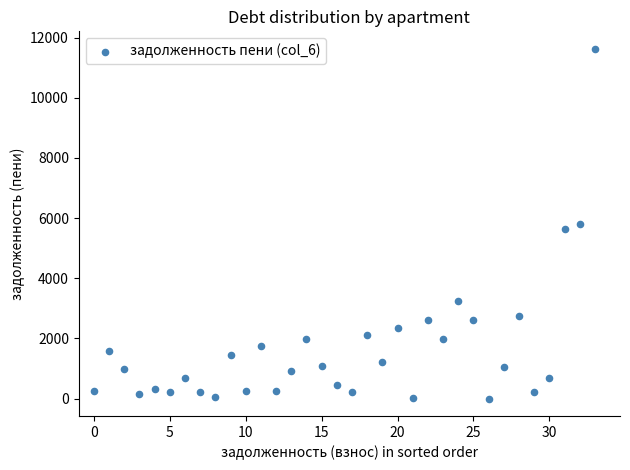

What is the range of Y values (max minus min)?

11625.0